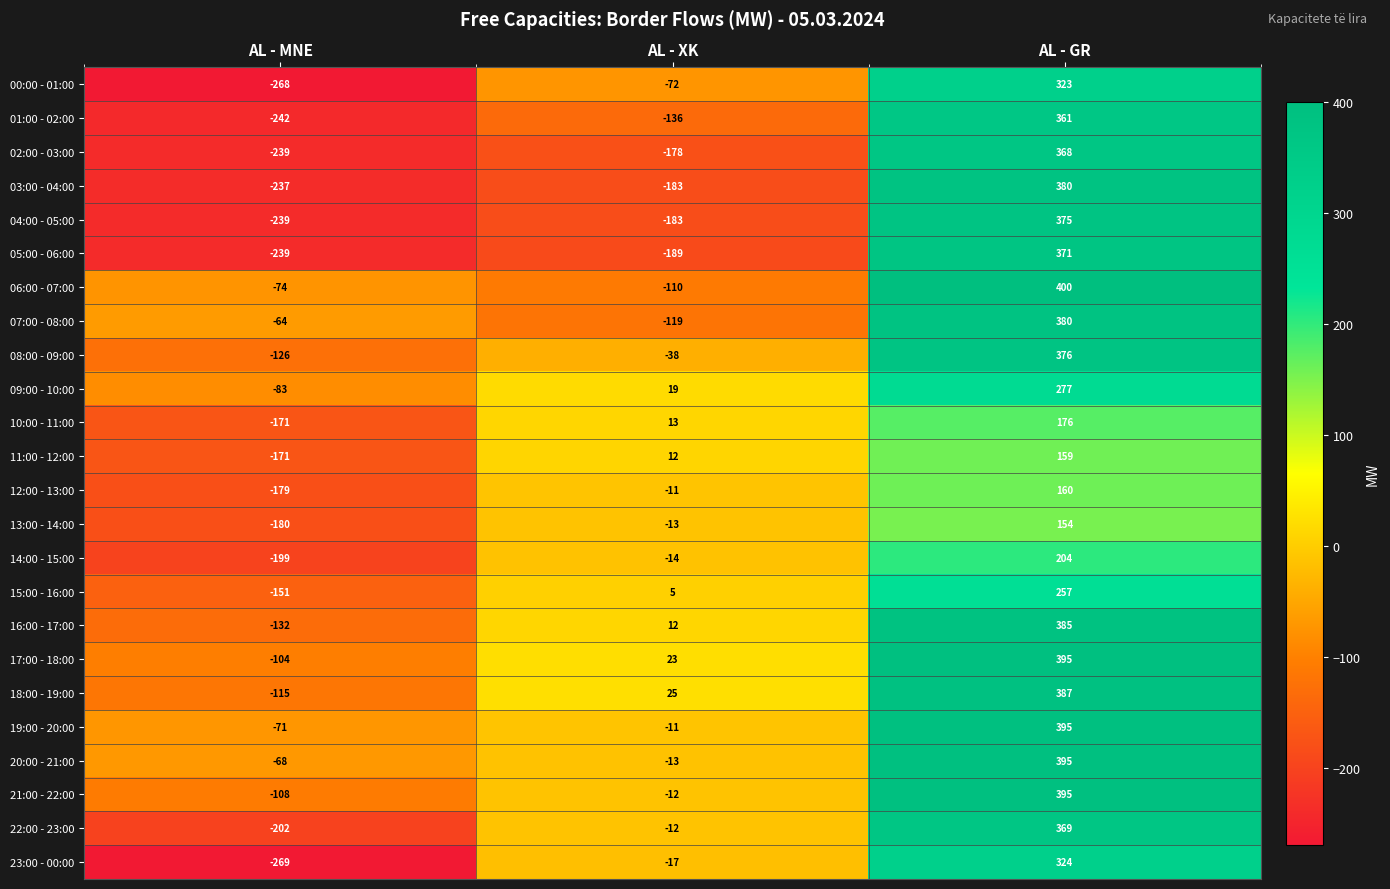

What is the total value across all series at AL - GR?

7766